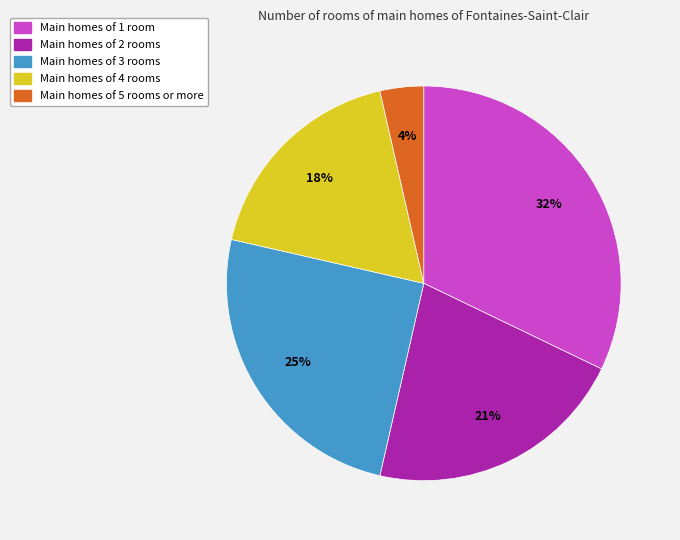

The Main homes of 3 rooms slice represents 25% of the pie. True or false?

True